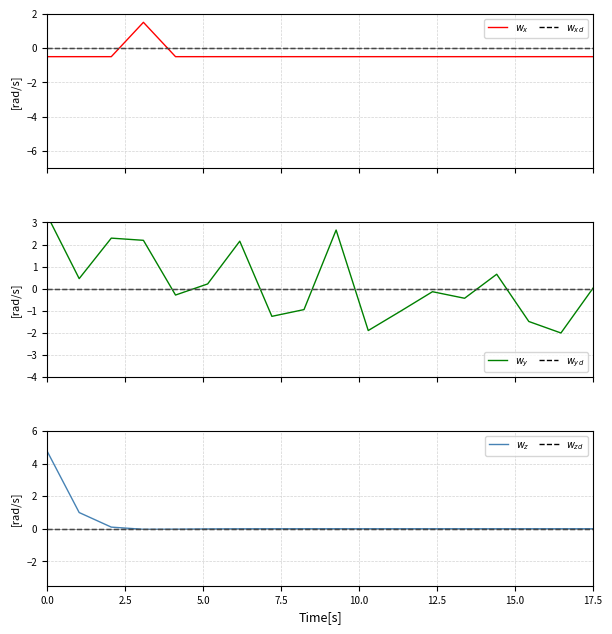

True or false: $w_x$ and $w_{yd}$ intersect in this chart.

True